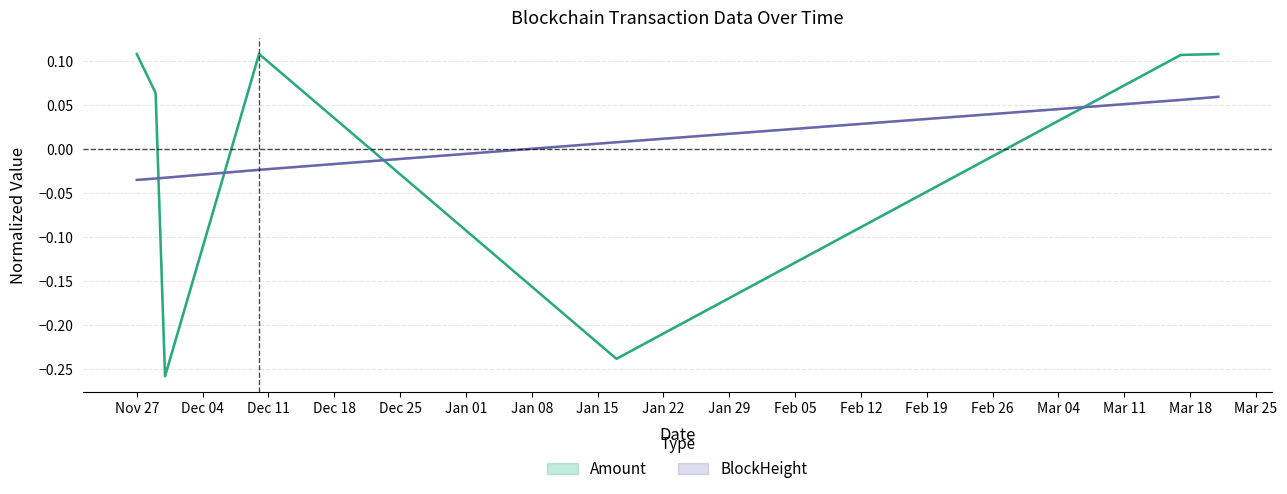

What is the value of the Amount_lower point at the 5th from the left?

-0.2